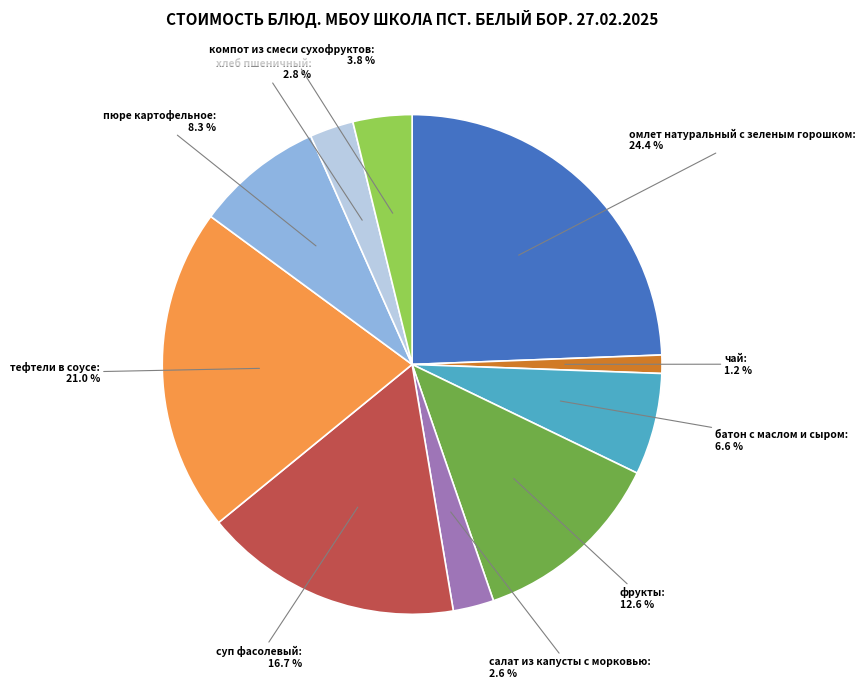

How many segments does this pie chart have?

10